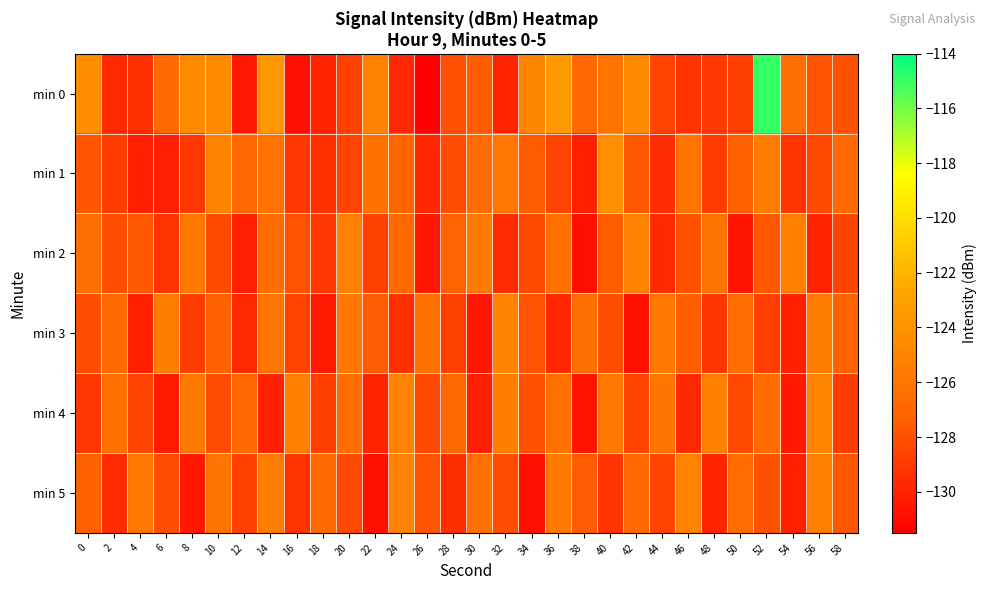

List the series in order of their peak value, highest first.

min 0, min 1, min 4, min 2, min 5, min 3